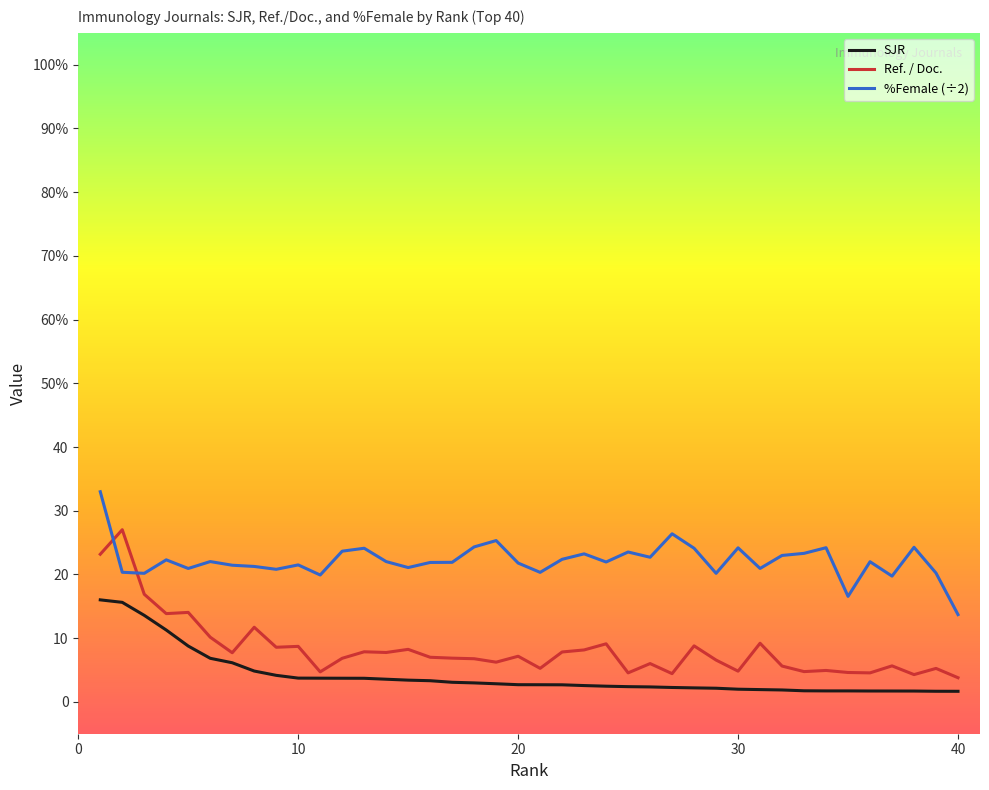

Which series has the largest total across all categories?

%Female (÷2)